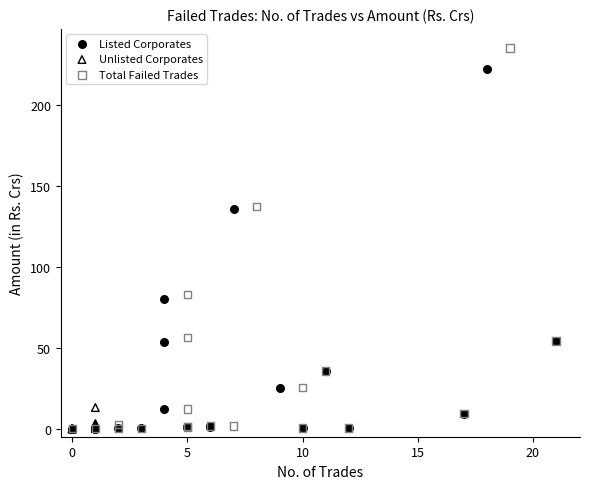

Which series reaches the maximum Y coordinate?

Total Failed Trades